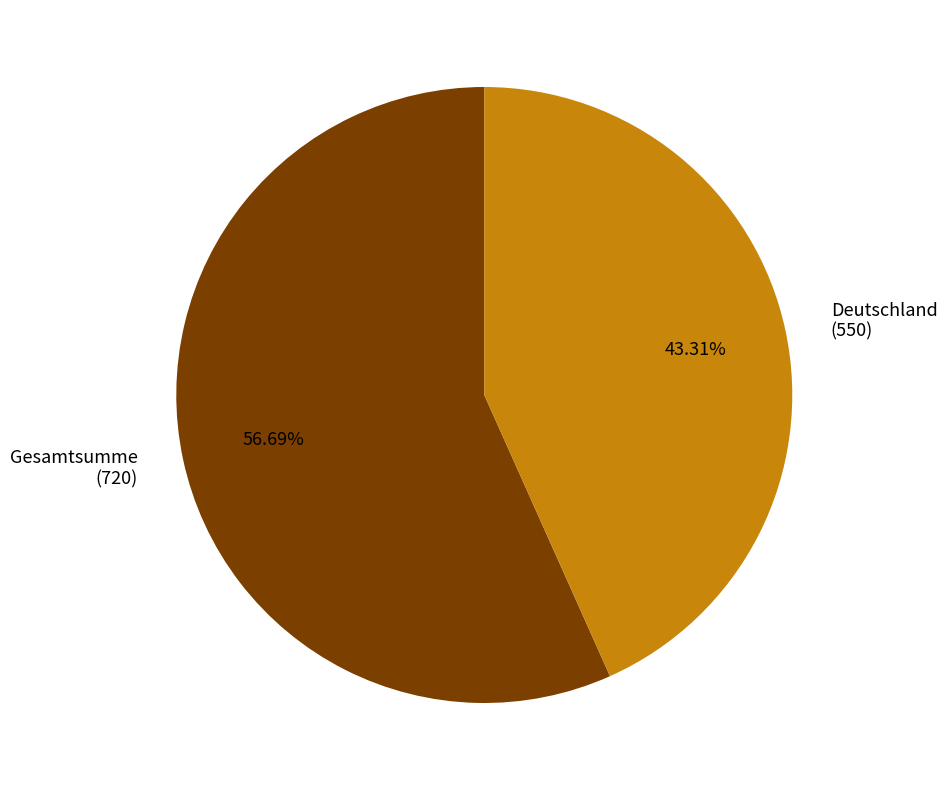

Approximately how many times larger is the value at Deutschland (550) compared to Gesamtsumme (720)?

0.8